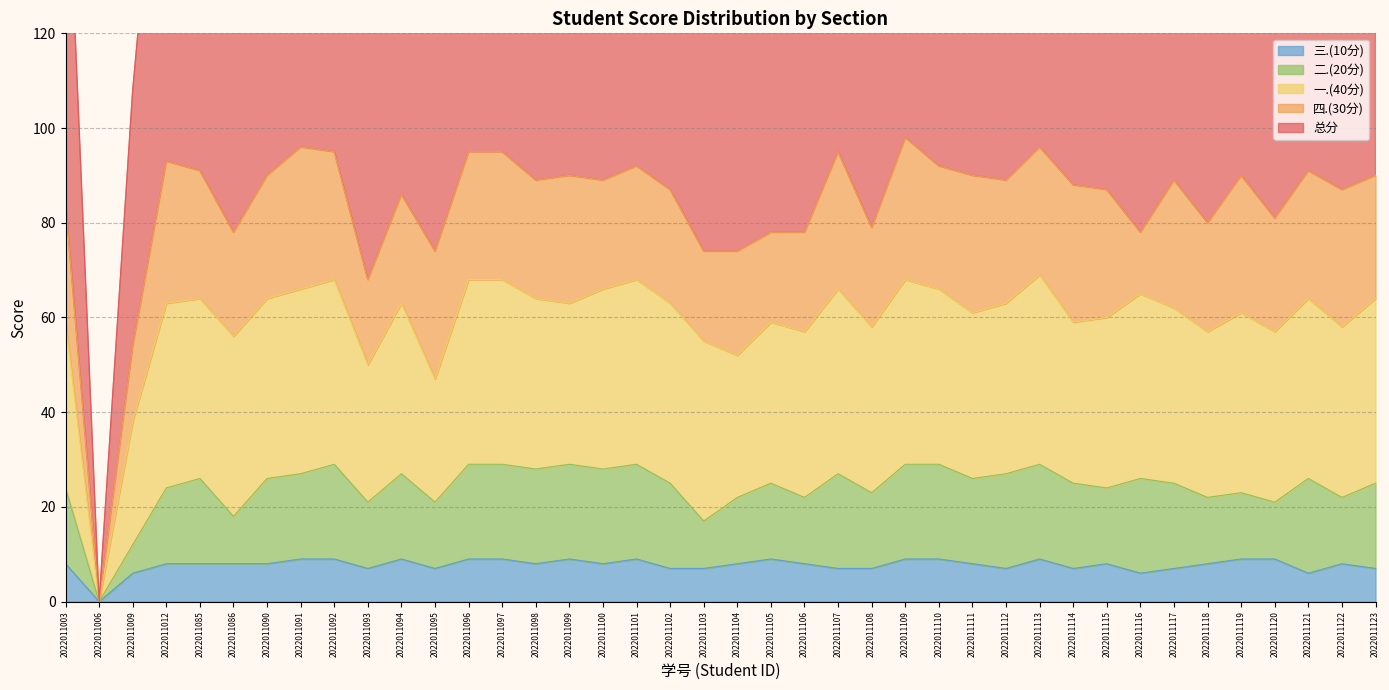

How many interior local valleys does the 三.(10分) series have?

9